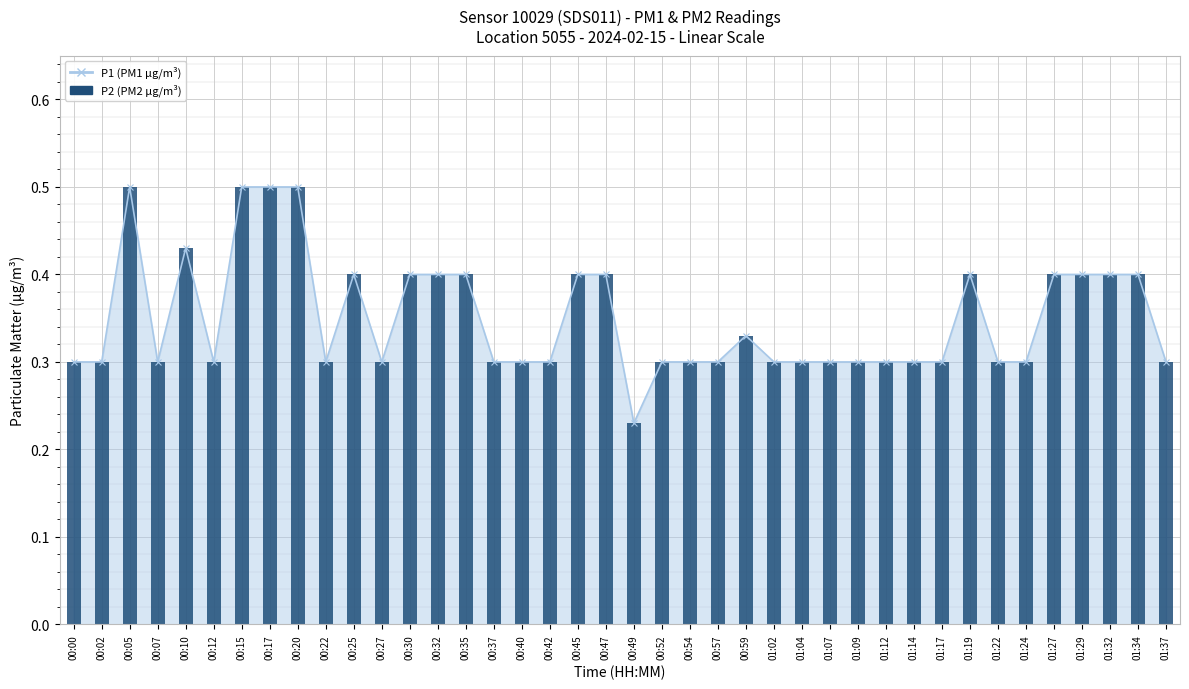

At which category is the sum across all series the highest?

00:05